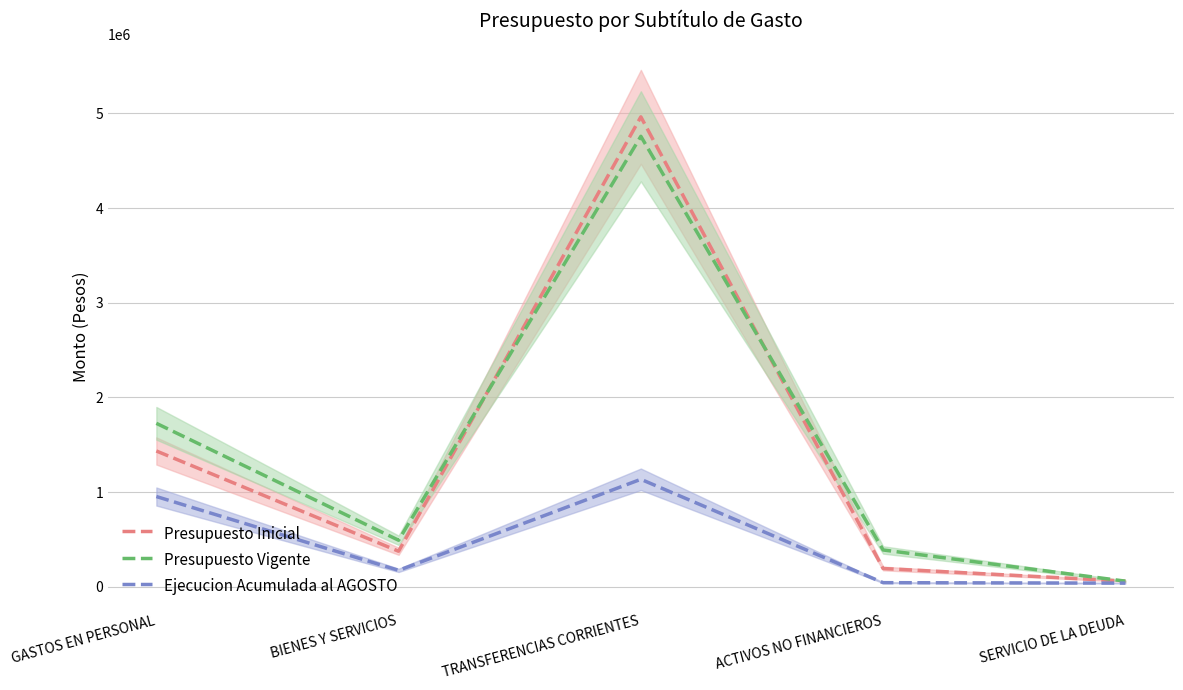

Where is Ejecucion Acumulada al AGOSTO nearest to the value 587743?

GASTOS EN PERSONAL